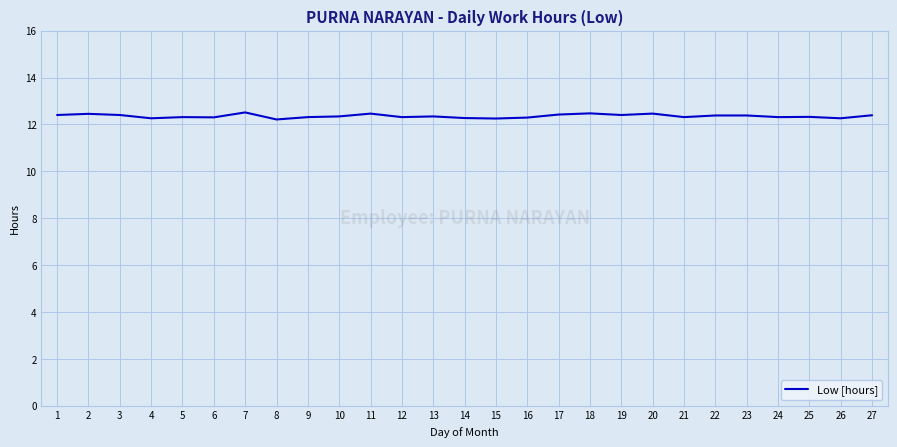

Is it true that the value at 20 is 6.2?

False